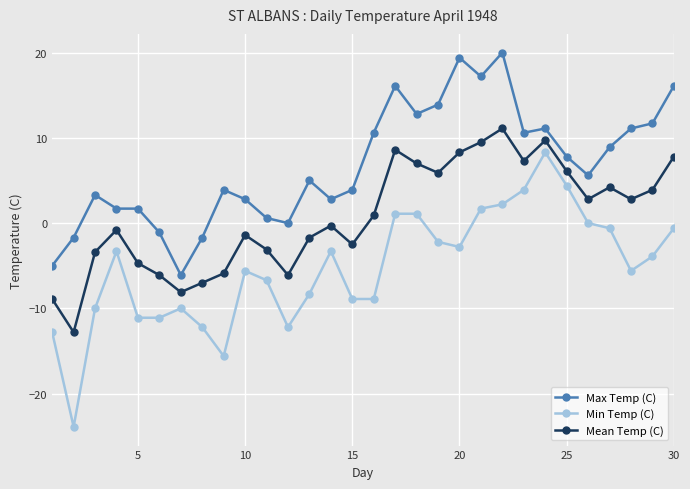

What is the highest value of the Max Temp (C) series?

20.0